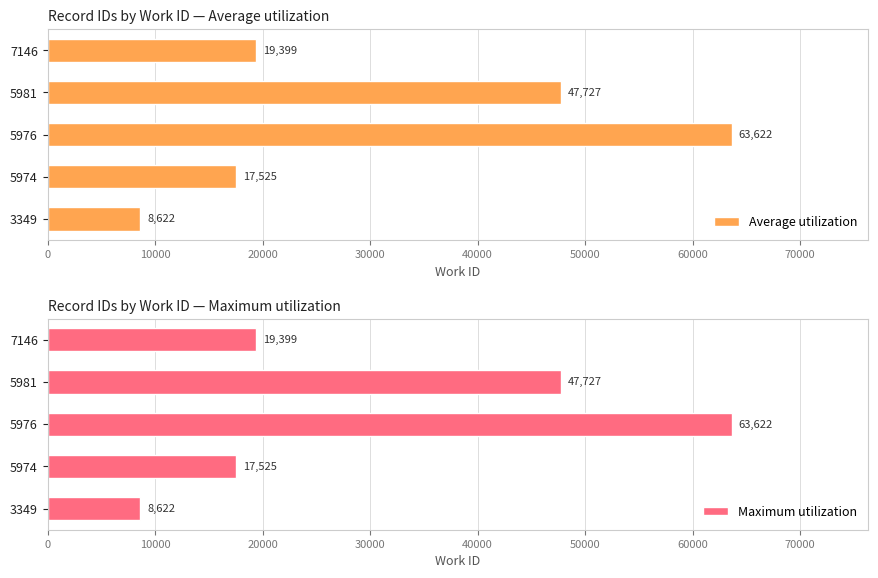

The Average utilization series shows 47727 at 5981. True or false?

True